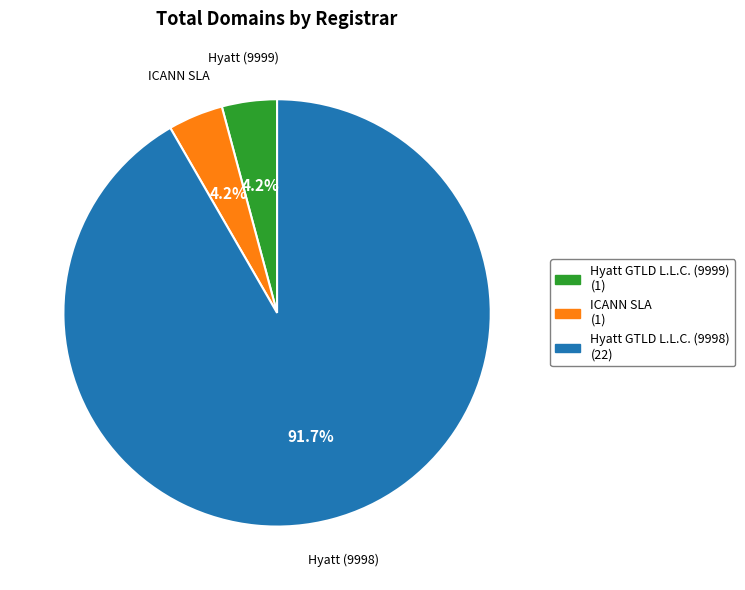

What is the ratio of the value at ICANN SLA to the value at Hyatt GTLD L.L.C. (9999)?

1.0